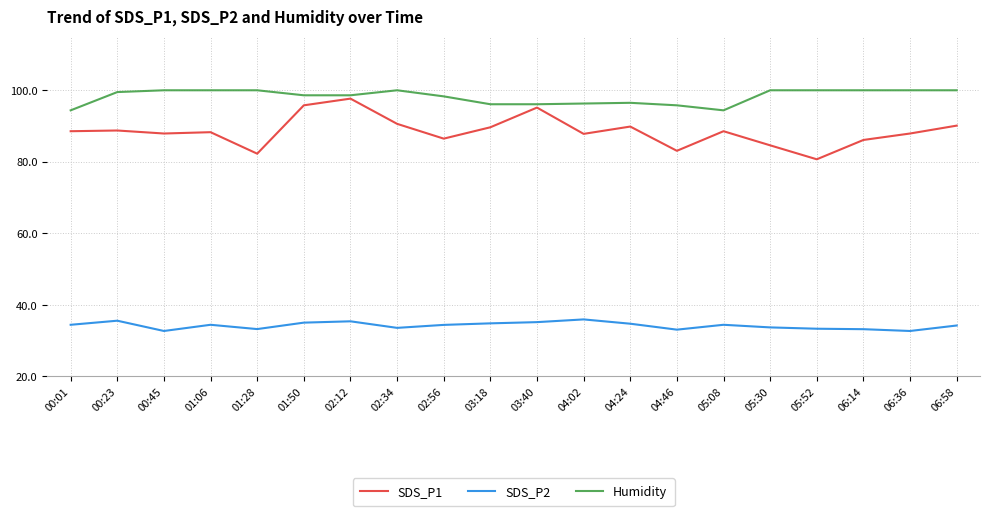

What is the lowest value of the SDS_P2 series?

32.7